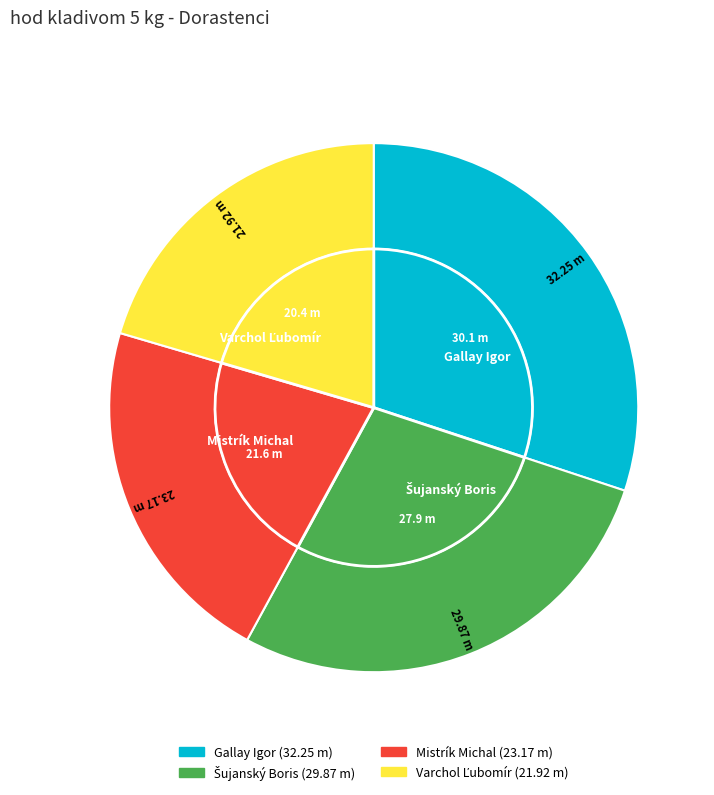

To the nearest percent, what portion does Varchol Ľubomír represent?

20%